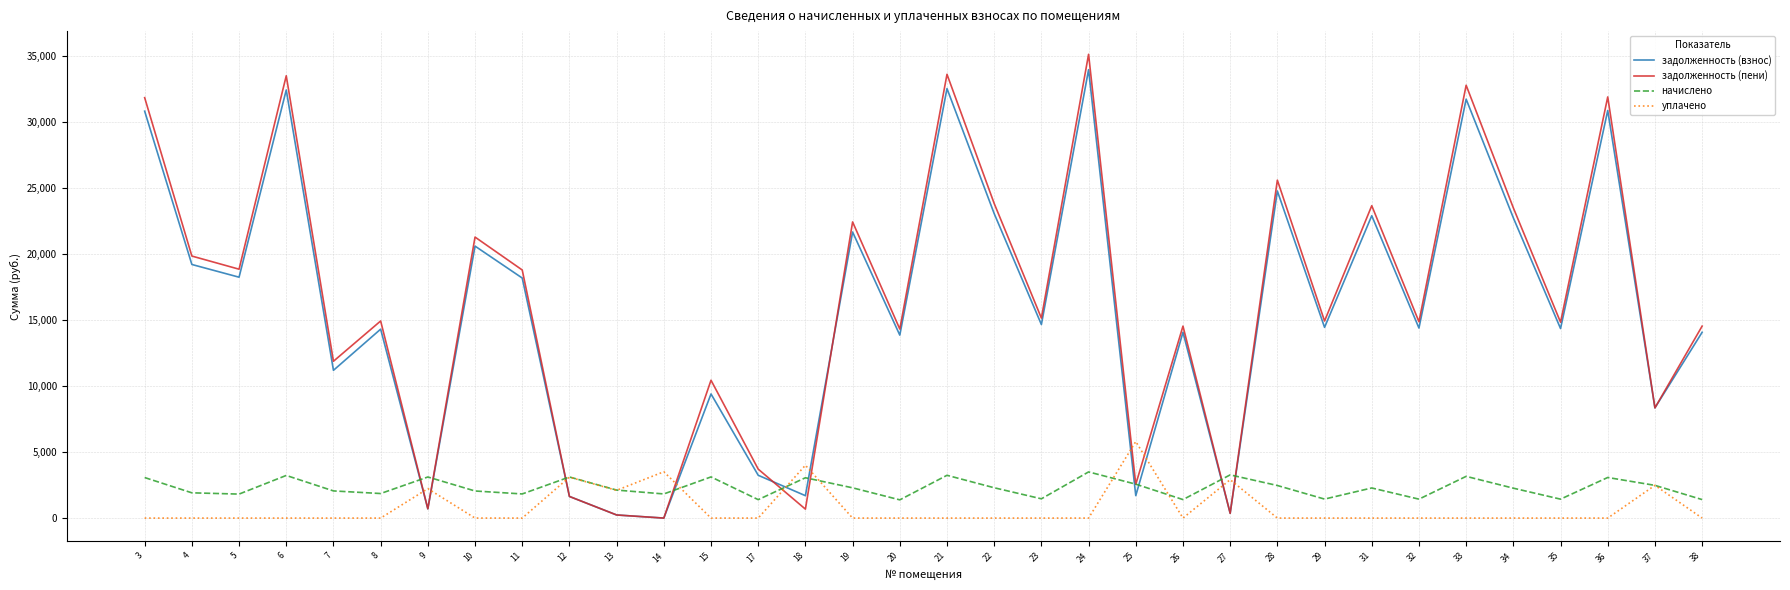

What is the greatest value displayed?

35113.5